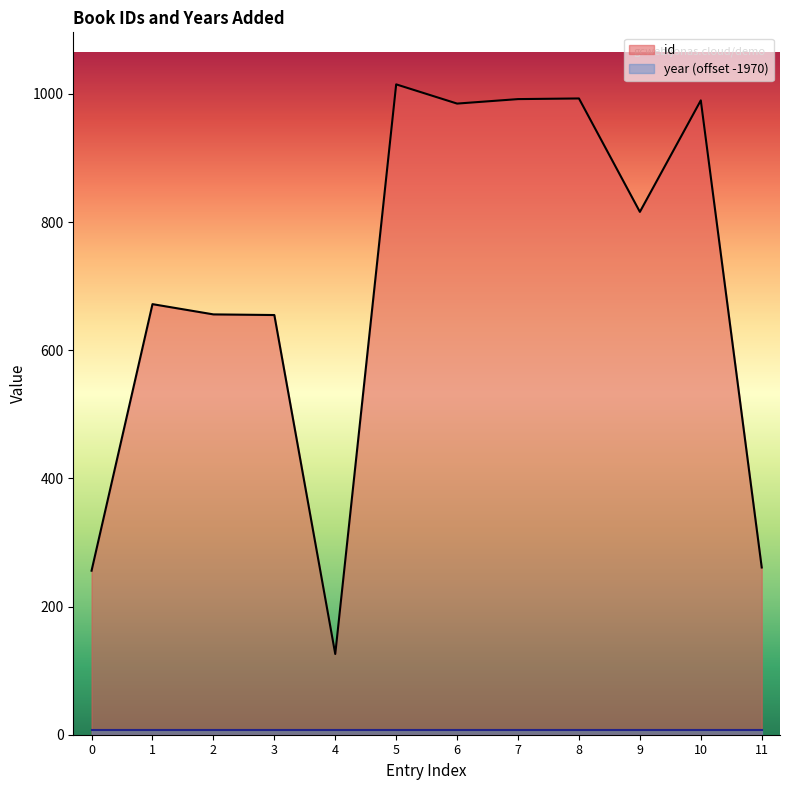

Which series has the largest range (max minus min)?

id